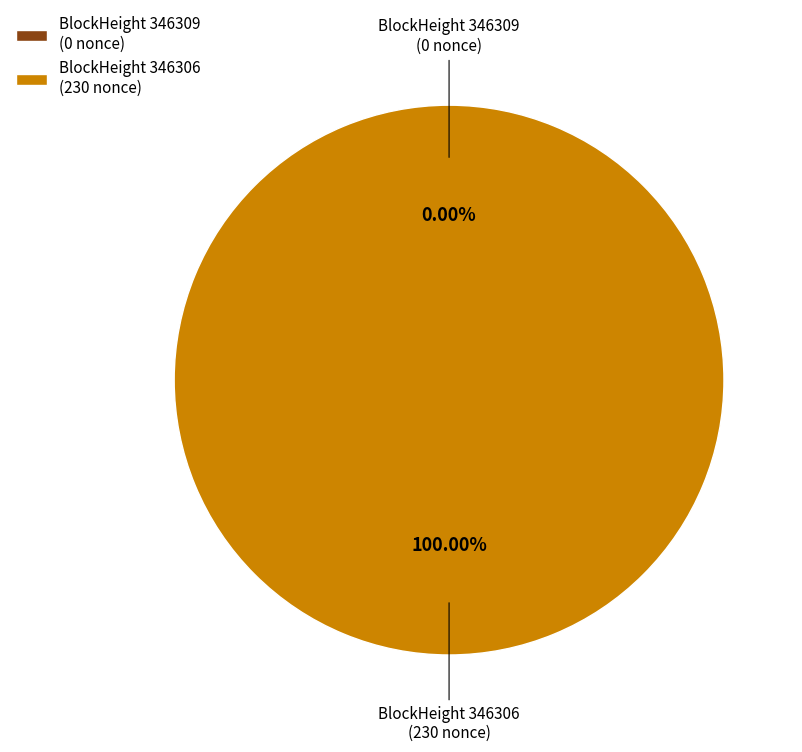

What is the smallest slice in the pie chart?

346309